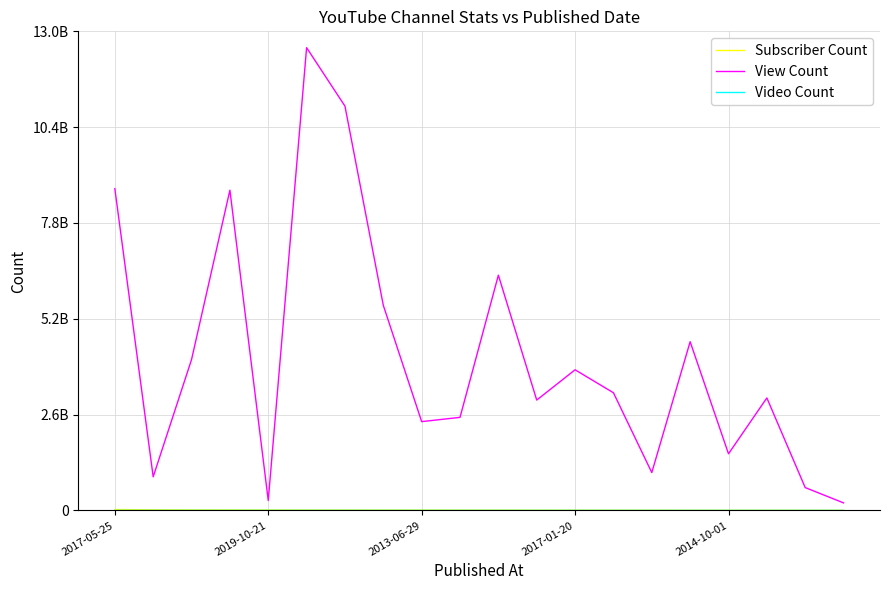

Rank the series by their maximum value, from lowest to highest.

Video Count, Subscriber Count, View Count